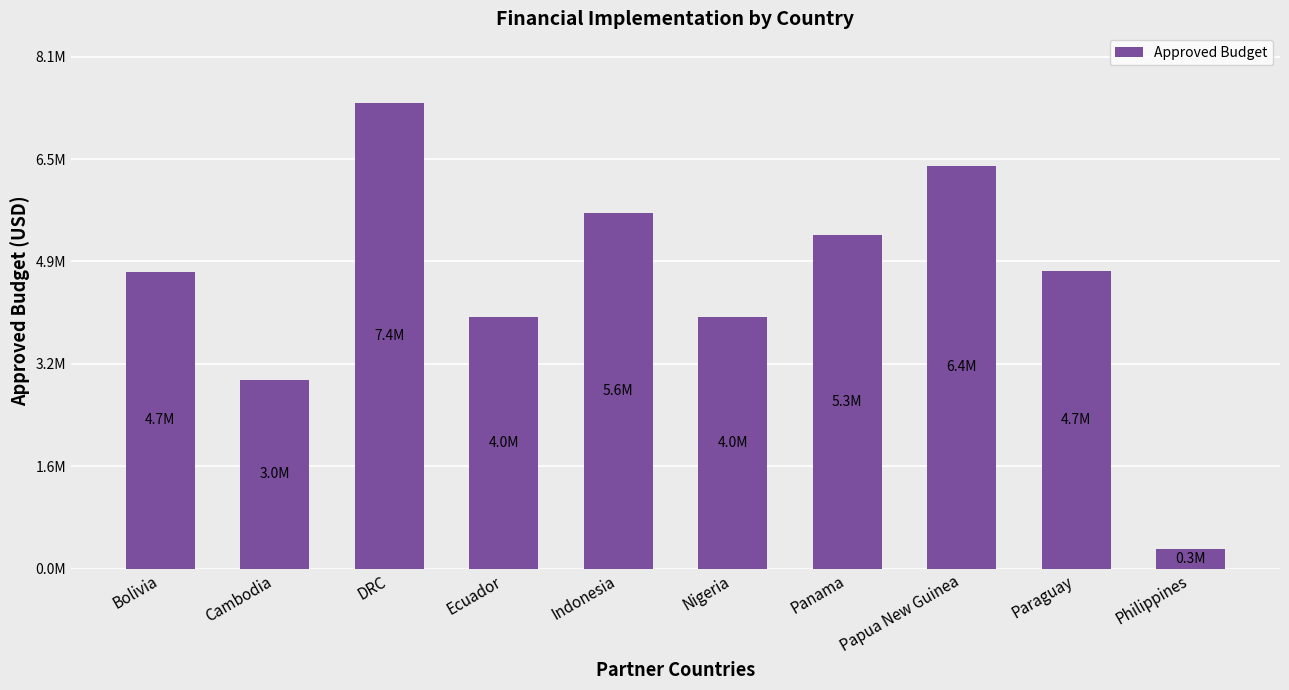

Which category has the highest value across all series?

DRC